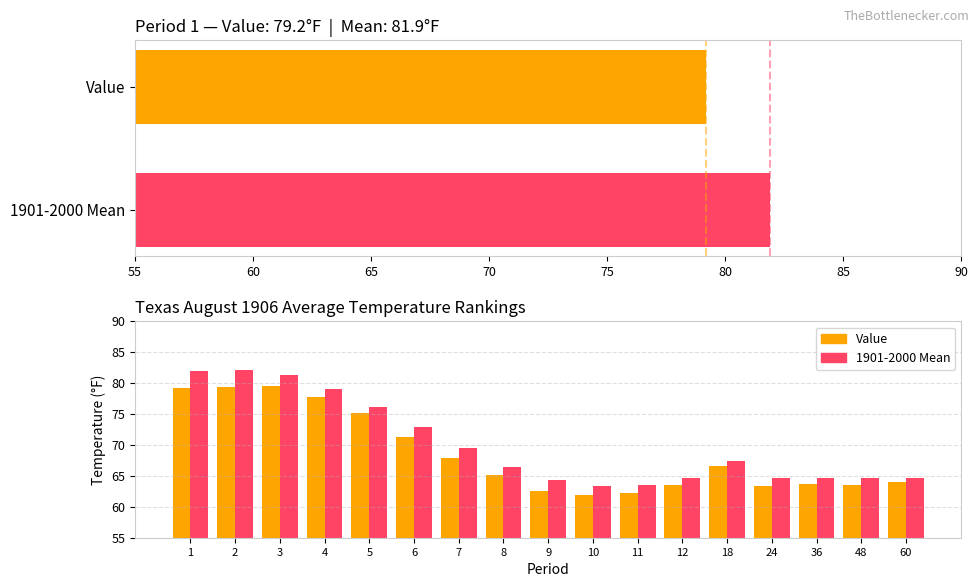

Which series has the largest range (max minus min)?

1901-2000 Mean